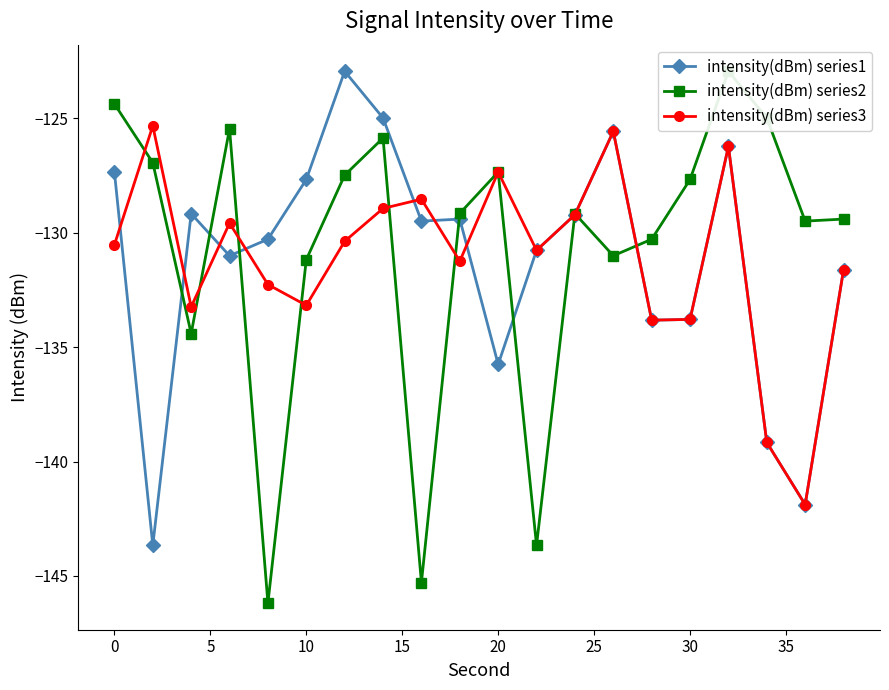

True or false: intensity(dBm) series3 and intensity(dBm) series1 cross at least once.

True